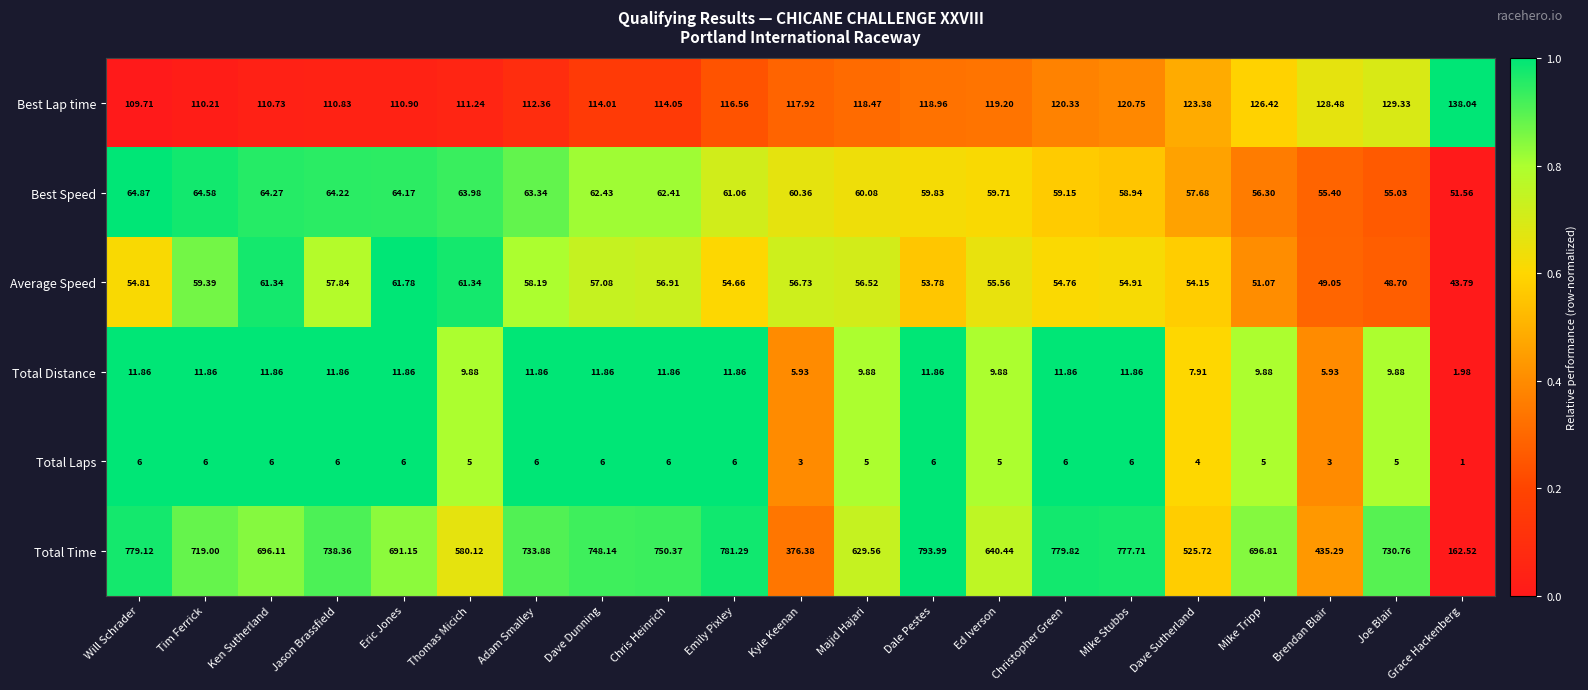

At which category is the sum across all series the highest?

Dale Pestes